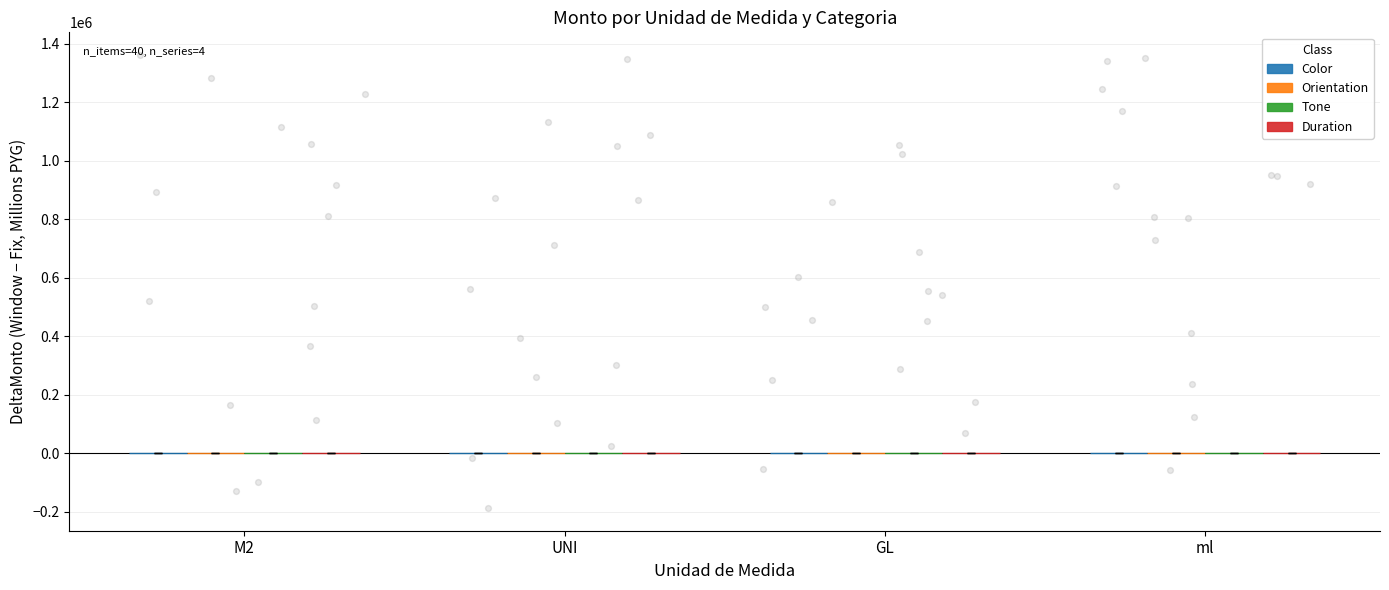

Which series has the widest spread of Y values?

Duration